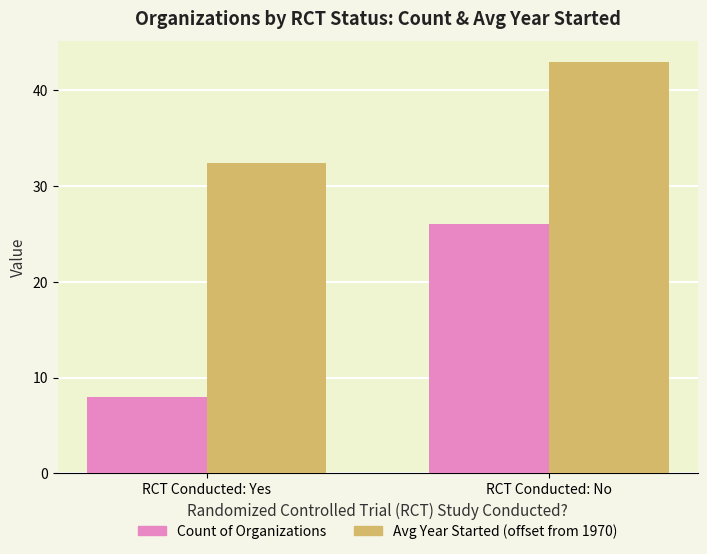

What is the value of the Count of Organizations bar at the 1st from the left?

8.0